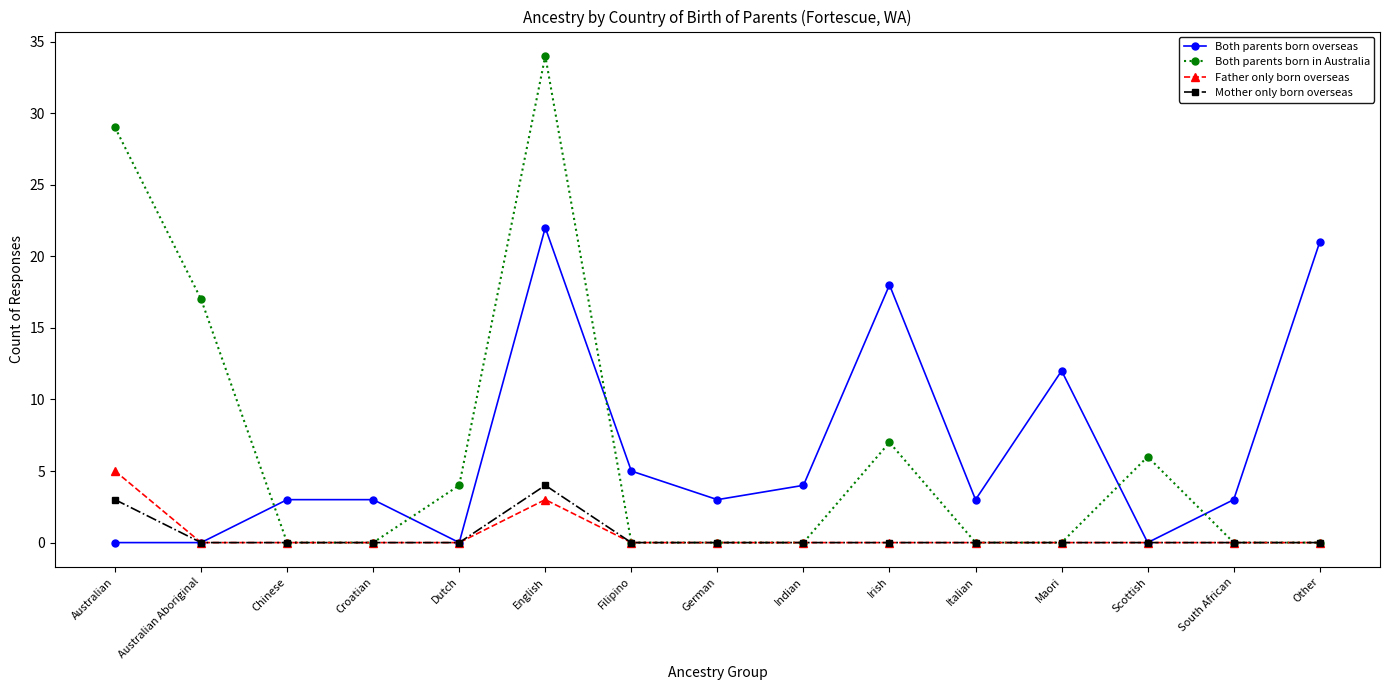

Is the value of Father only born overseas at Chinese greater than the value of Both parents born overseas at Maori?

No